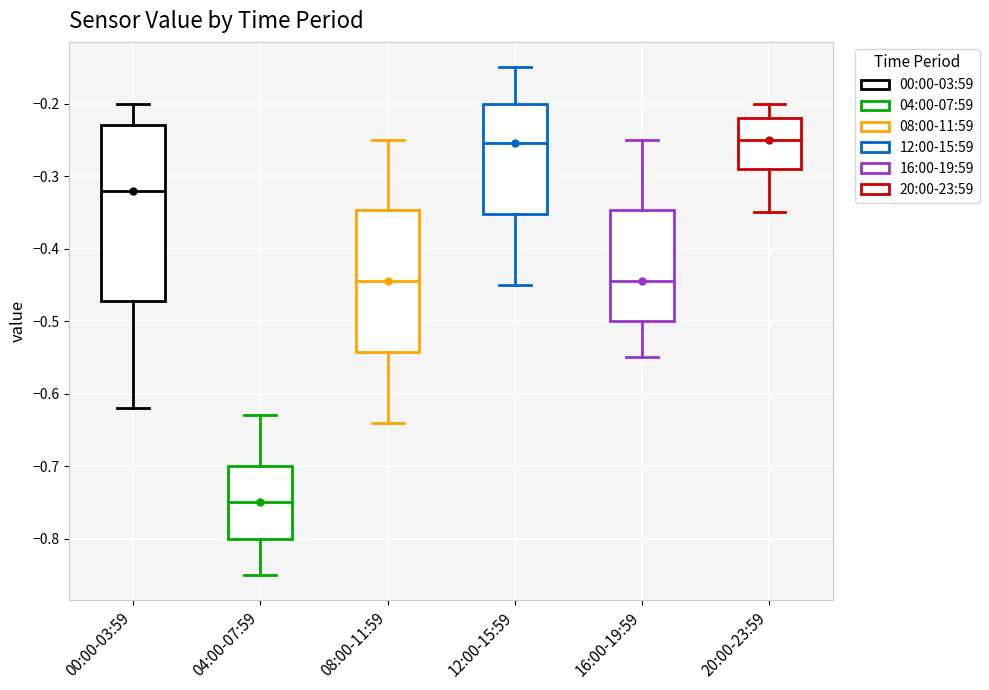

Comparing the boxes themselves (not the whiskers), which one is the tallest?

00:00-03:59